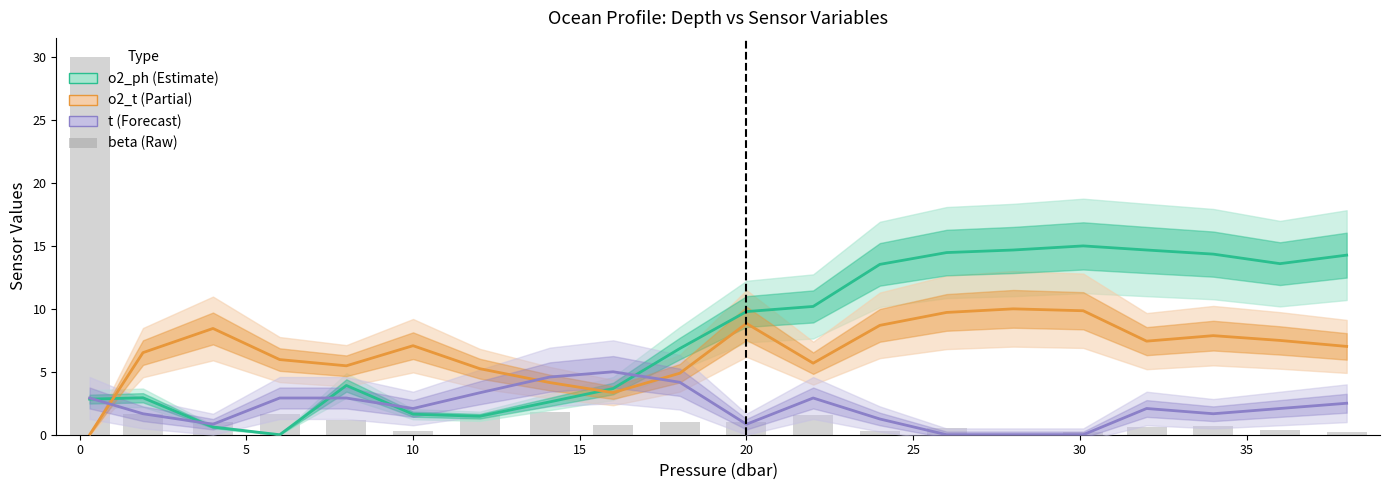

What is the difference between the maximum and second lowest values in the t series?

5.0